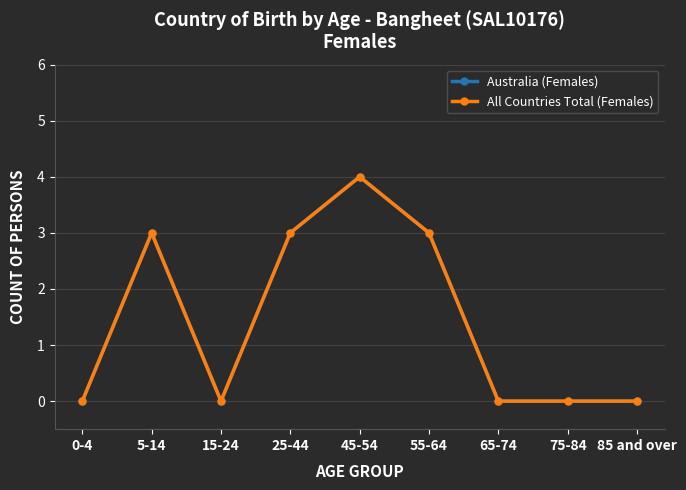

Does the chart have visible grid lines?

Yes